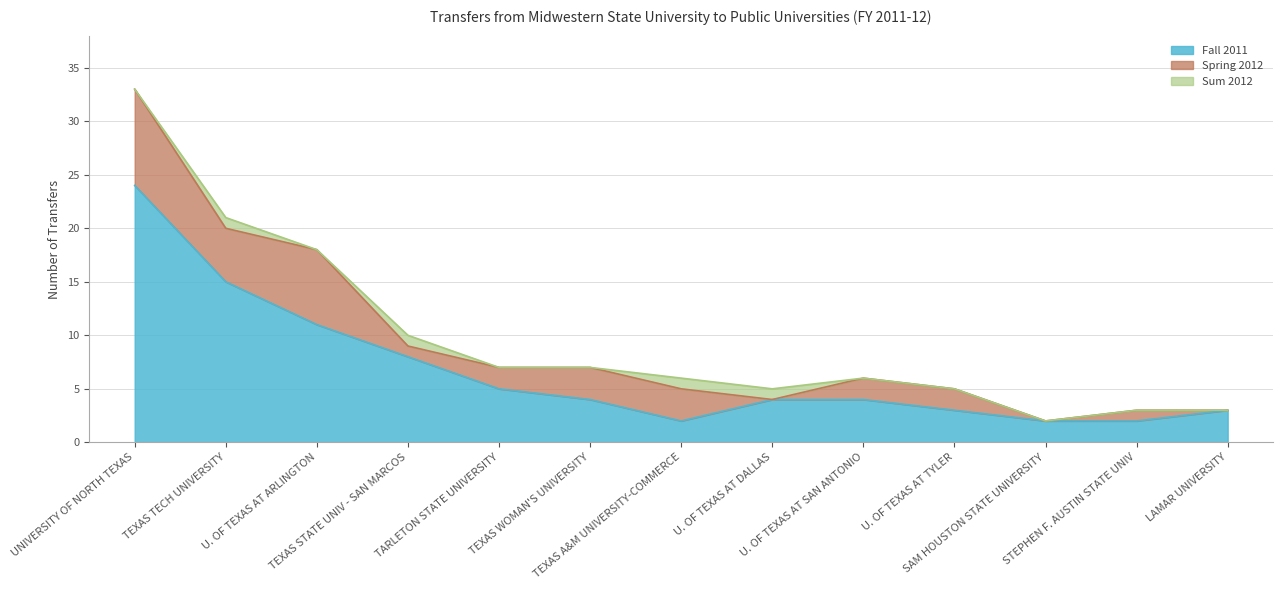

How many values in the Spring 2012 series are below 2?

5